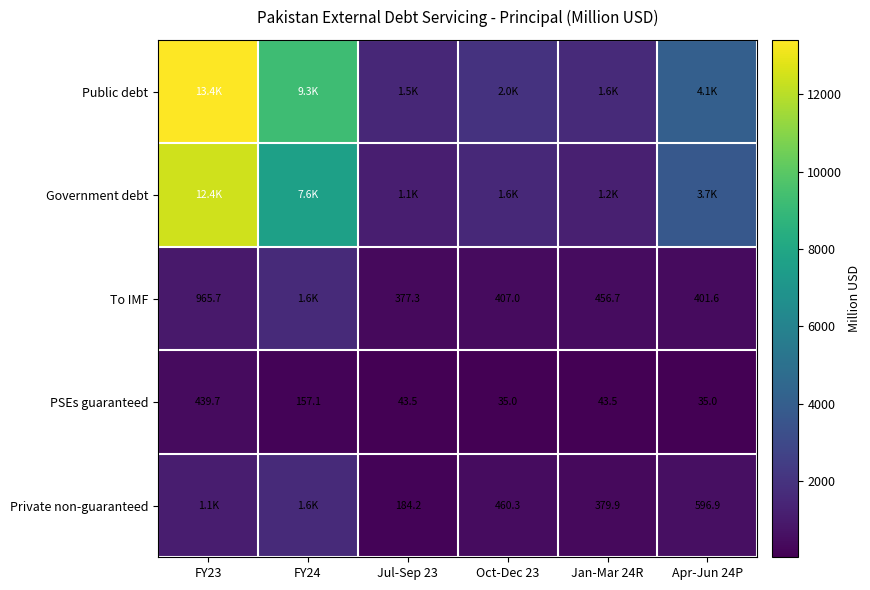

True or false: Government debt has a value of 12793.9 at FY24.

False